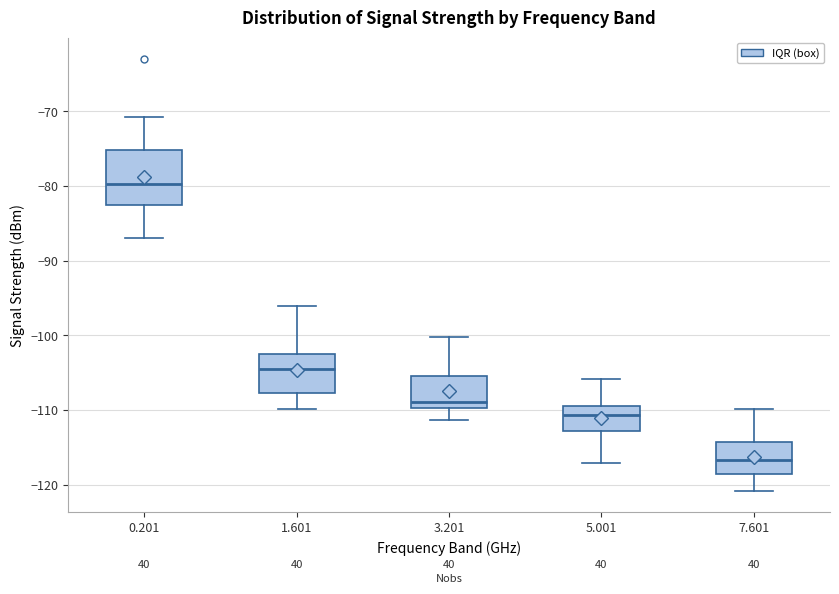

Which box has the highest median line?

0.201